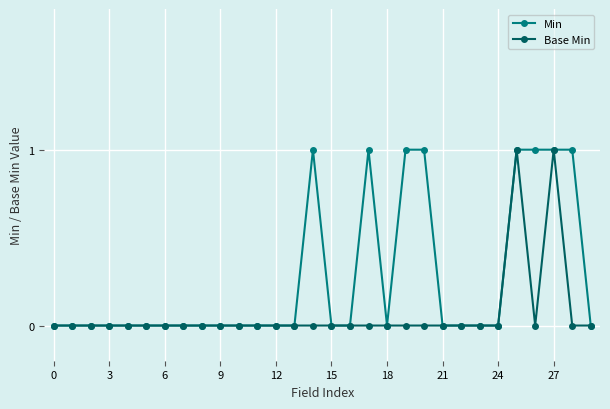

Is this an area chart (filled region under the line)?

No